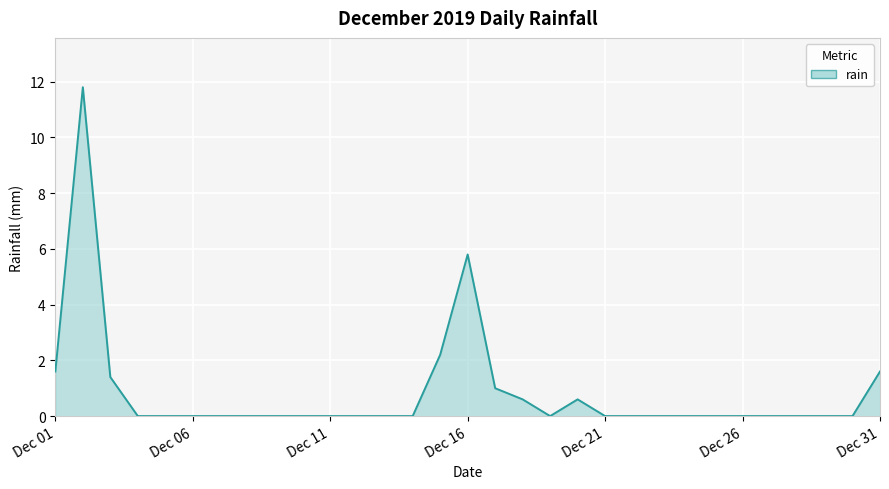

What is the greatest value displayed?

11.8